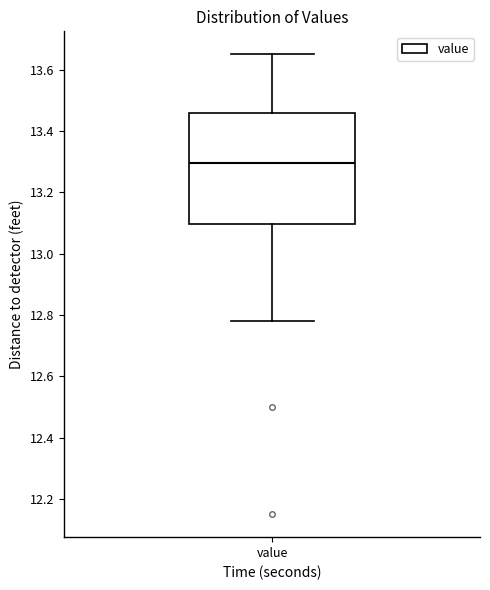

Read this box plot against the y-axis: the position of the median line, the range covered by the box, and the ends of both whiskers. The values are not printed on the chart, so give them approximately, as read against the axis.

median 13.30, box 13.10 to 13.46, whiskers 12.78 to 13.66